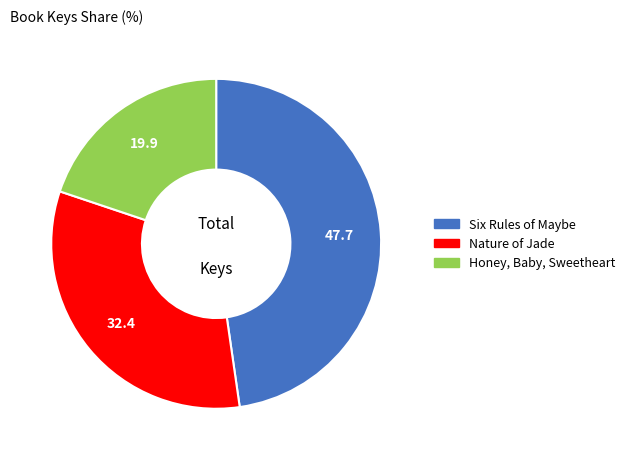

The Honey, Baby, Sweetheart slice represents 20% of the pie. True or false?

True